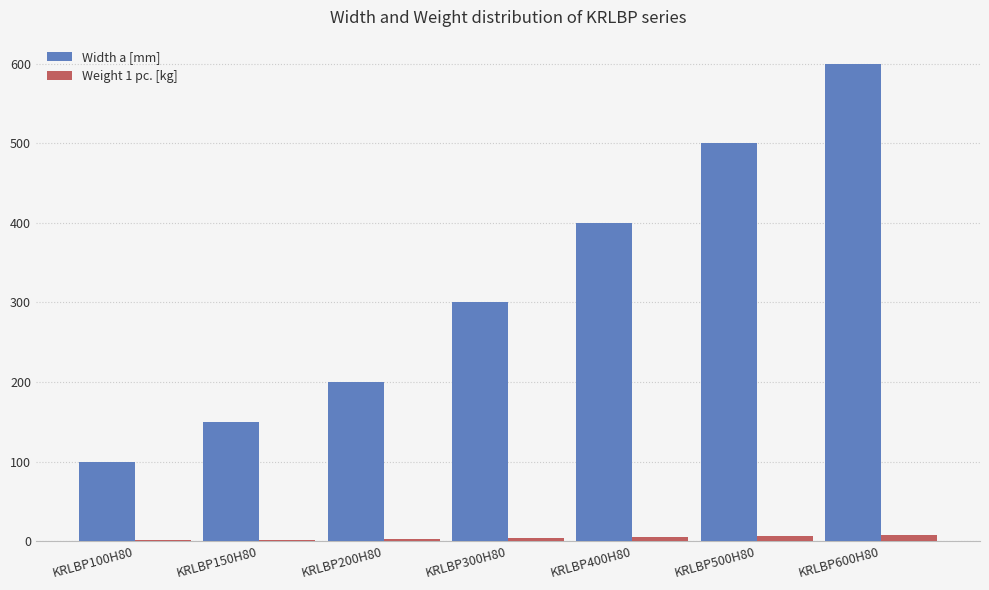

What is the sum of all Weight 1 pc. [kg] values?

29.6